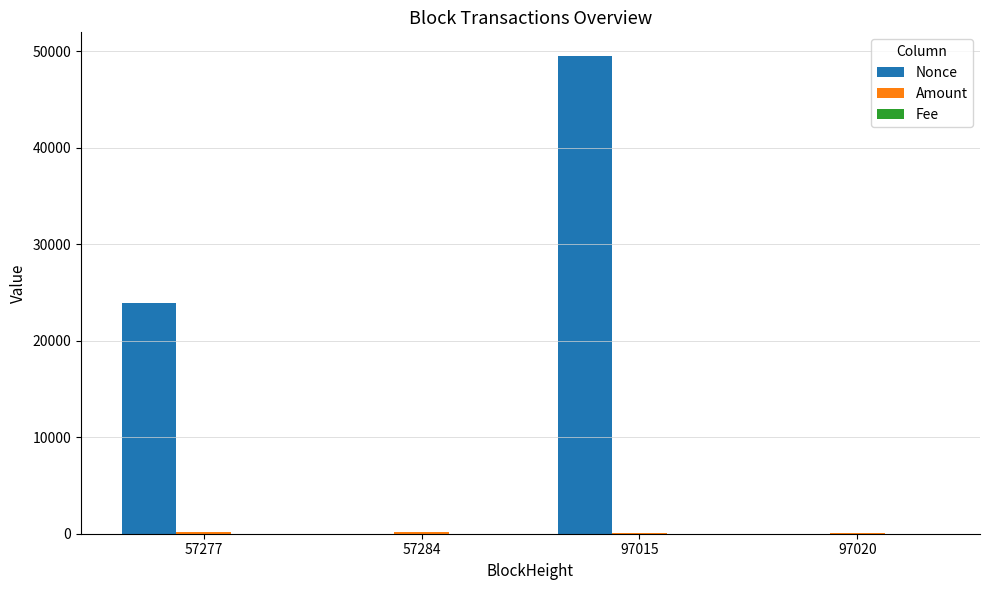

At which label is Nonce closest to 24748?

57277